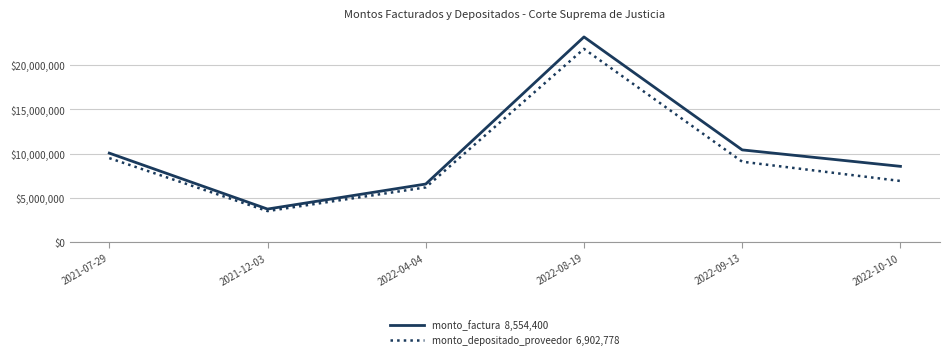

What is the spread (max minus min) of values at 2022-09-13?

1333506